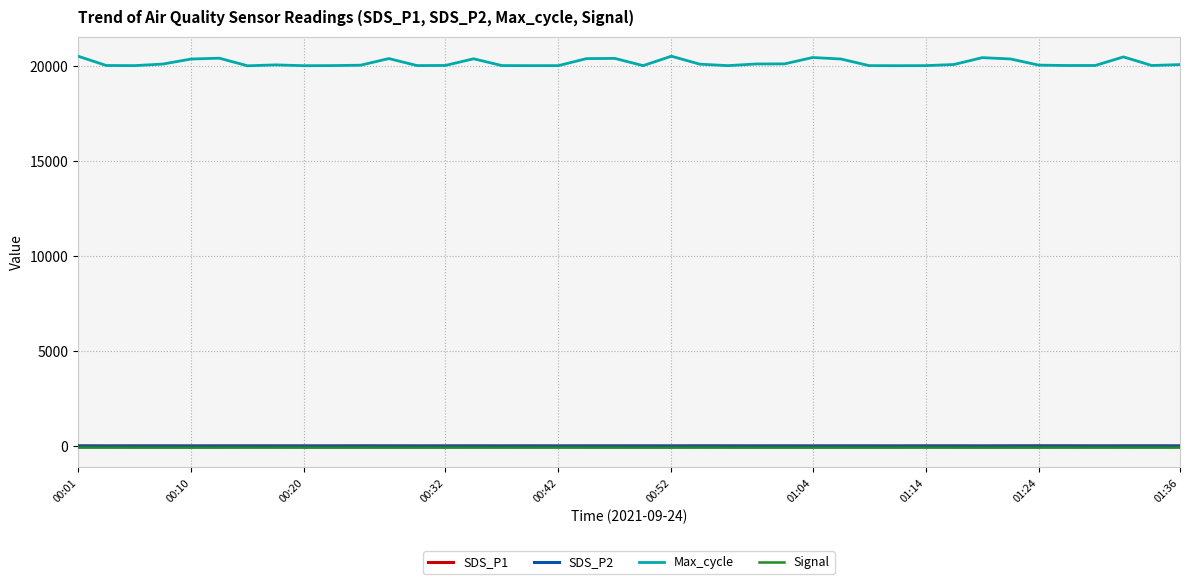

What is the maximum value shown in the chart?

20523.0